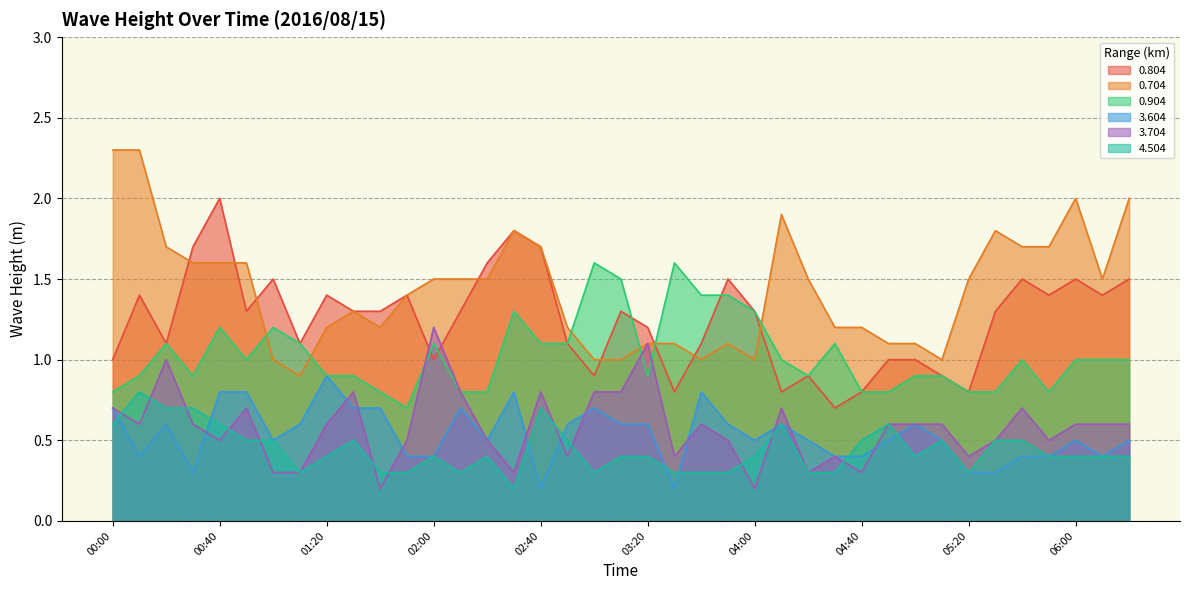

At which label does 0.904 first exceed 1?

00:20